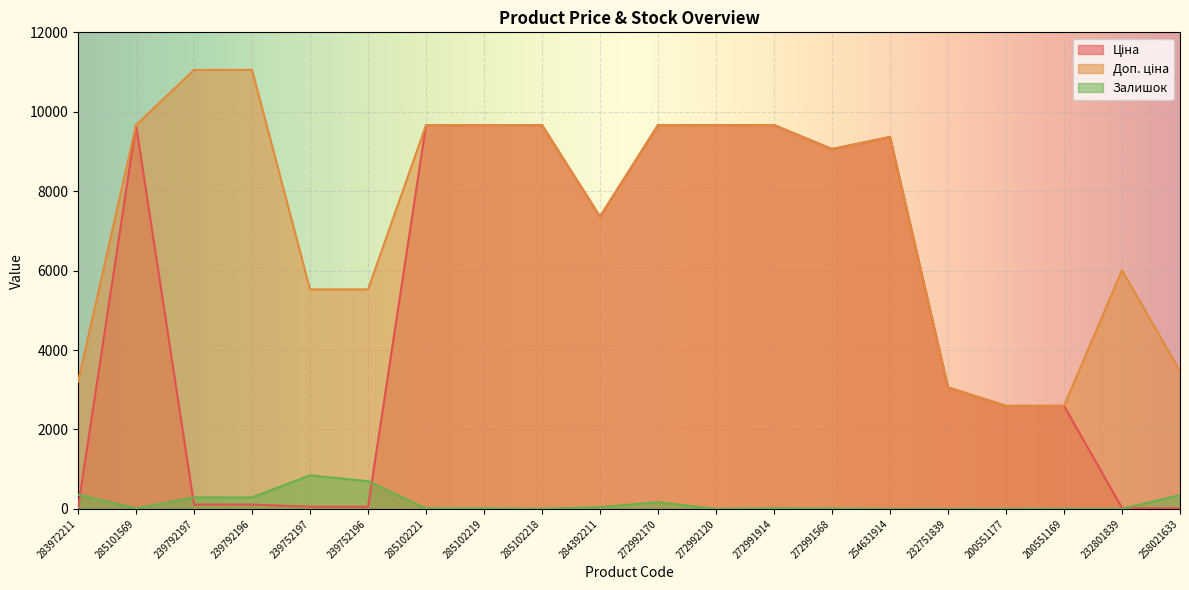

What are all the series names shown in the legend?

Ціна, Доп. ціна, Залишок